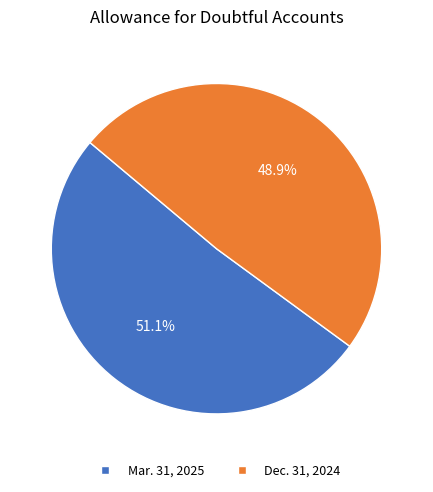

Which slice is the largest?

Mar. 31, 2025